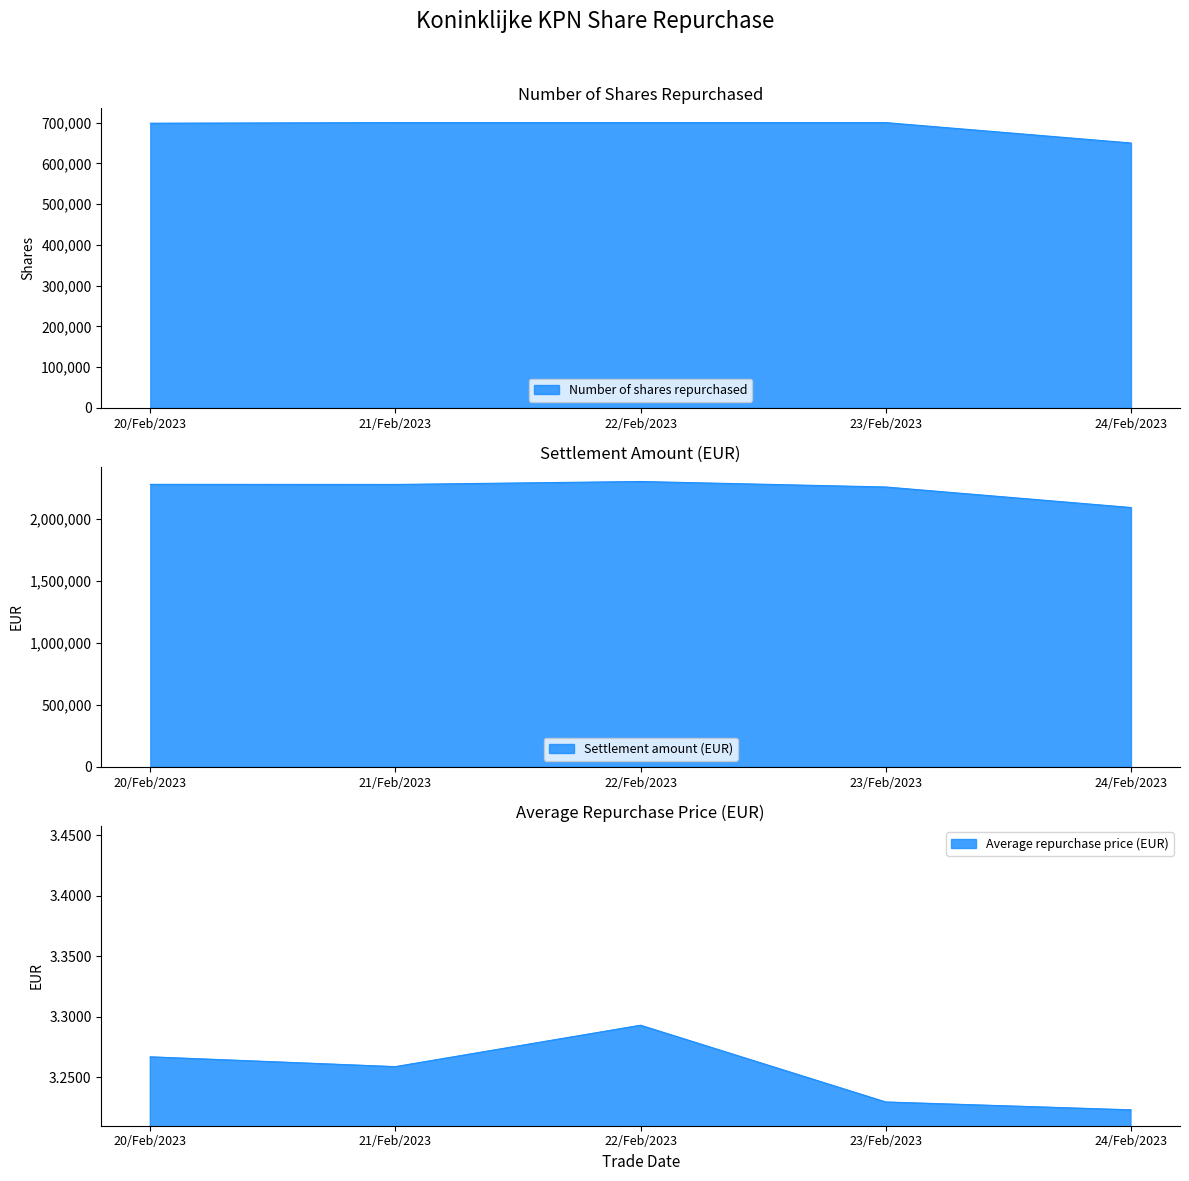

What position from the left is 23/Feb/2023?

4